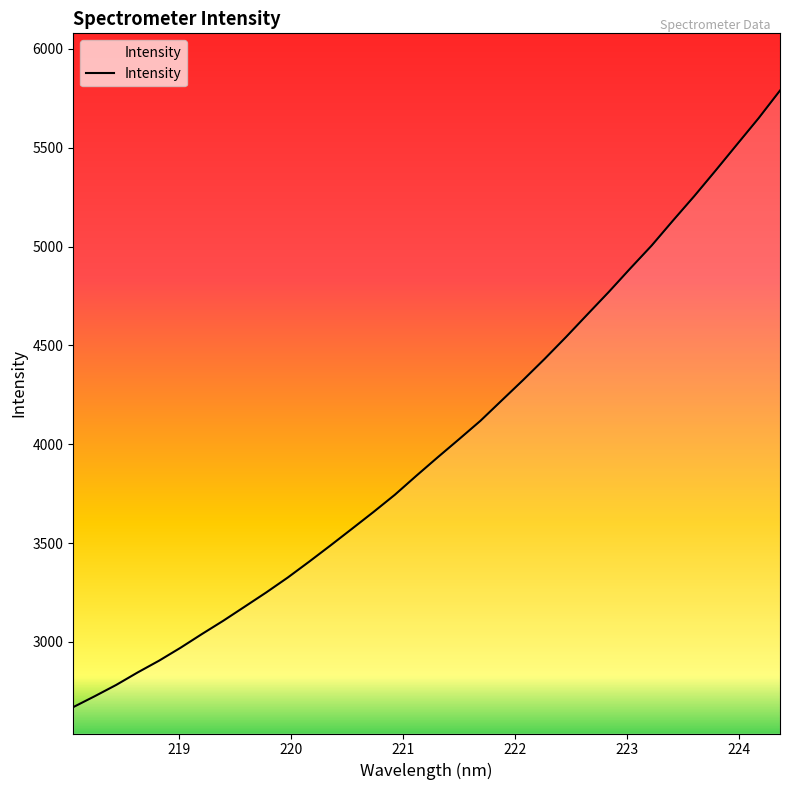

What is the difference between the maximum and minimum values?

3119.6